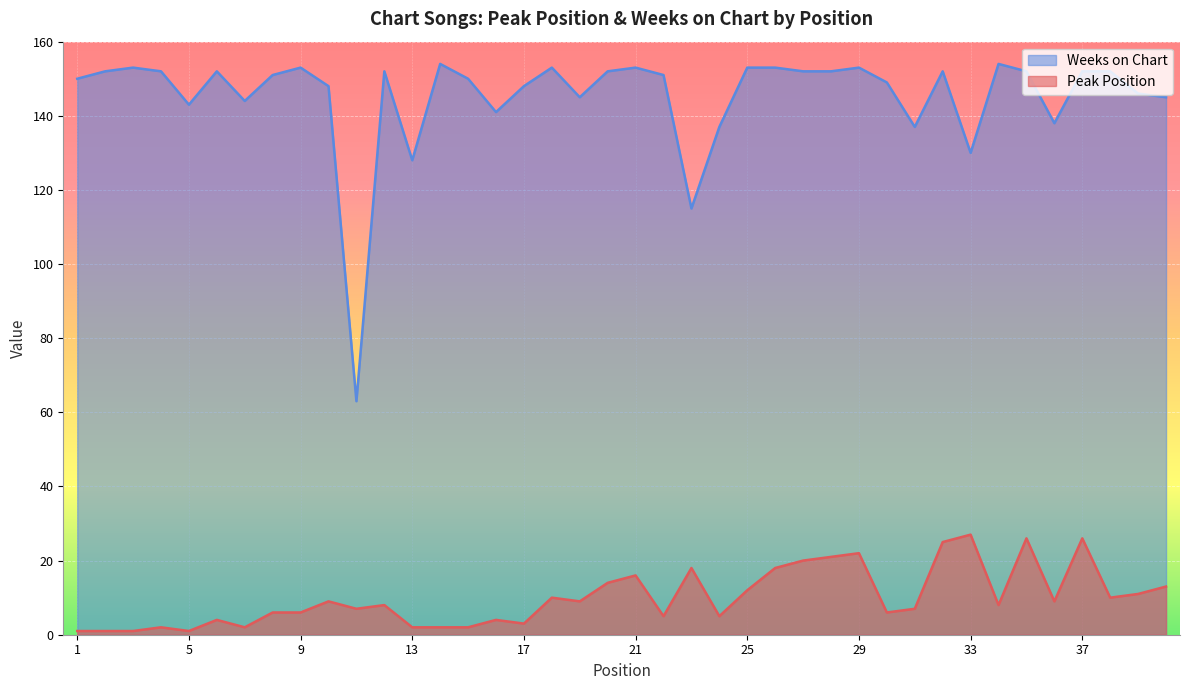

What are all the series names shown in the legend?

Weeks on Chart, Peak Position